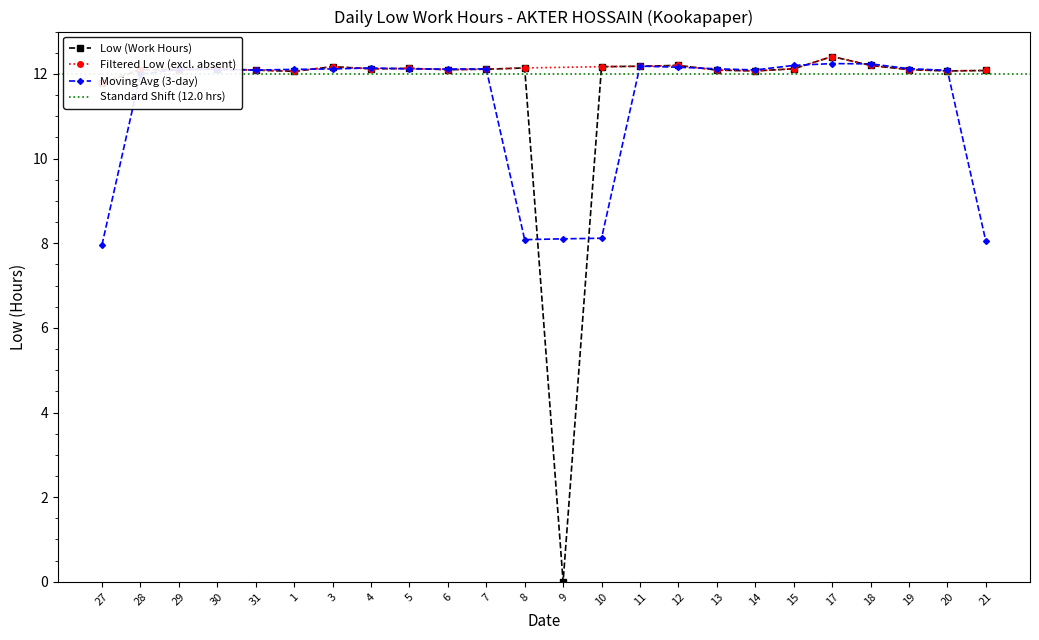

What position from the left is 8?

12